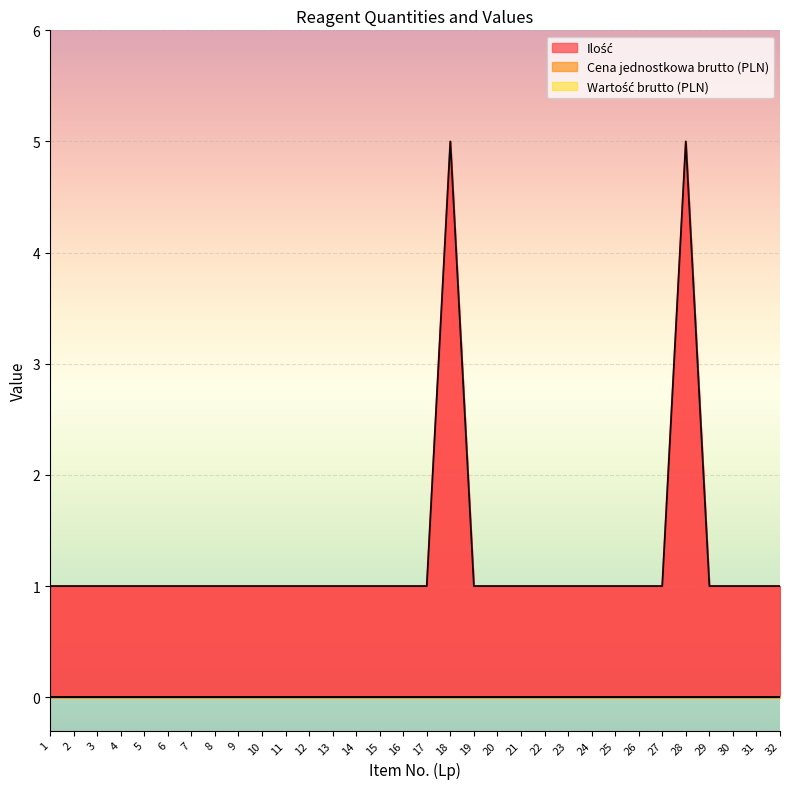

How many interior local peaks does the Ilość series have?

2